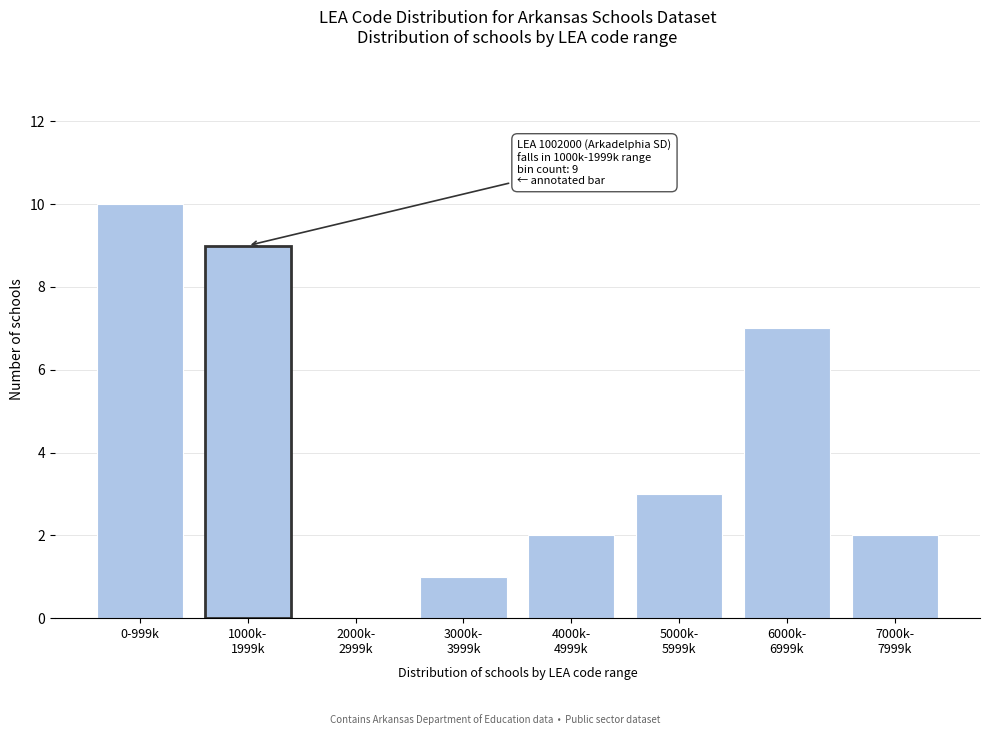

What is the greatest value displayed?

10